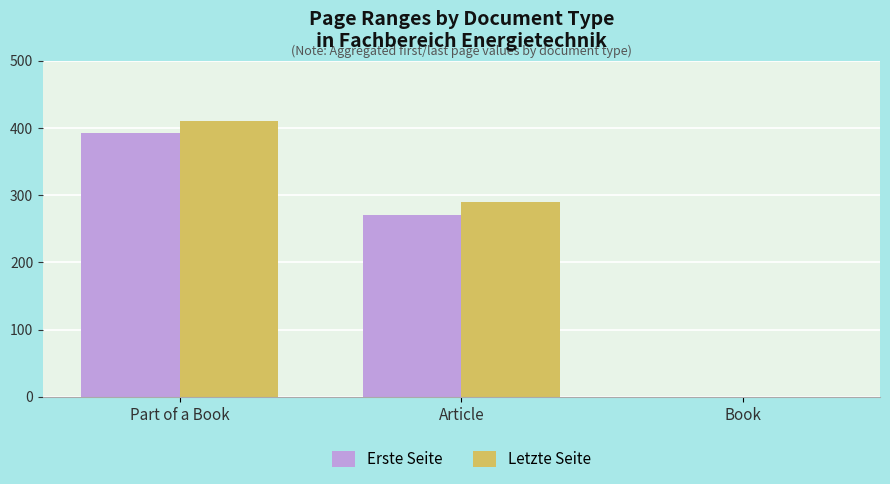

Reading left to right, transcribe all the data shown in this chart.

Erste Seite: Part of a Book=393	Article=270	Book=0
Letzte Seite: Part of a Book=410	Article=290	Book=0